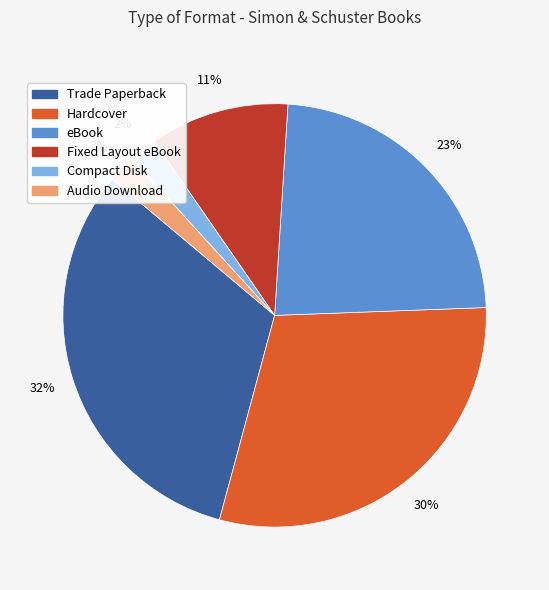

How many slices are in this pie chart?

6